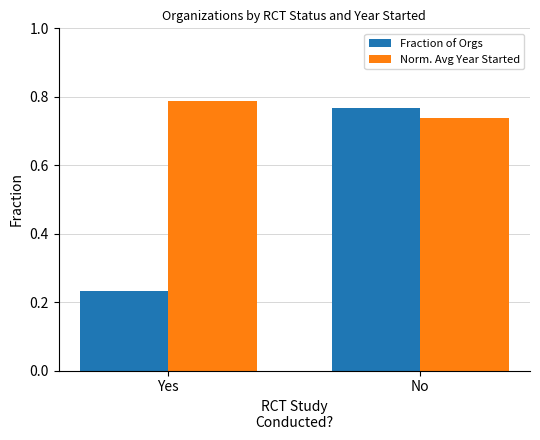

How many groups of bars are there?

2